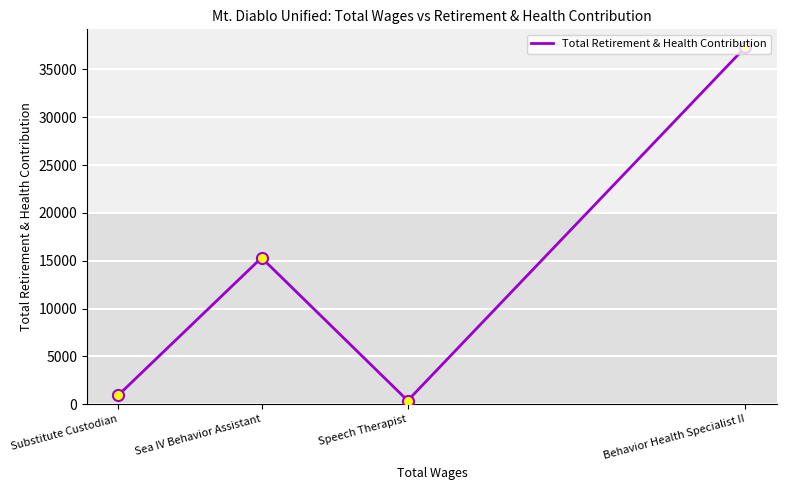

Between Behavior Health Specialist II and Sea IV Behavior Assistant, which is larger?

Behavior Health Specialist II